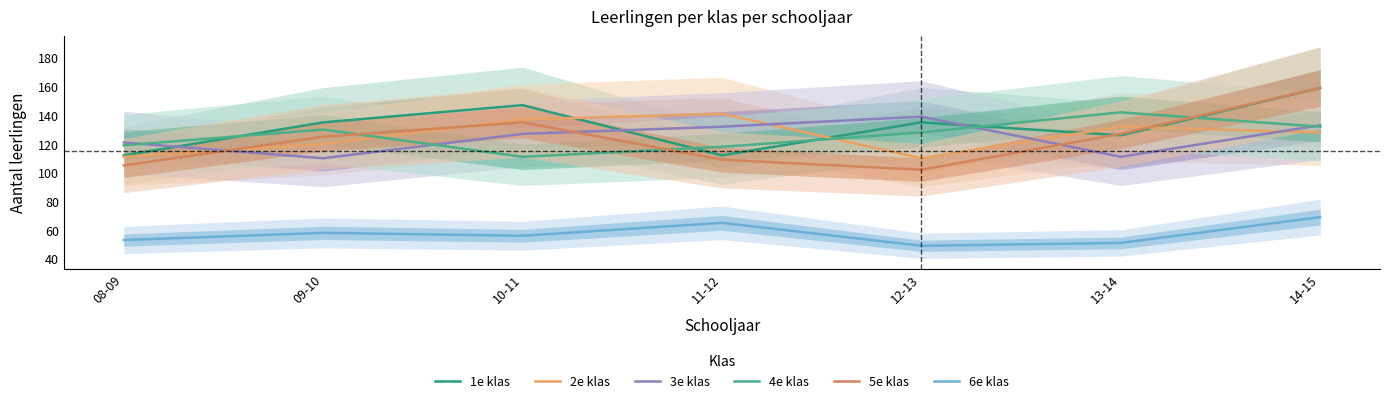

How many values in the 5e klas series are below 125?

3